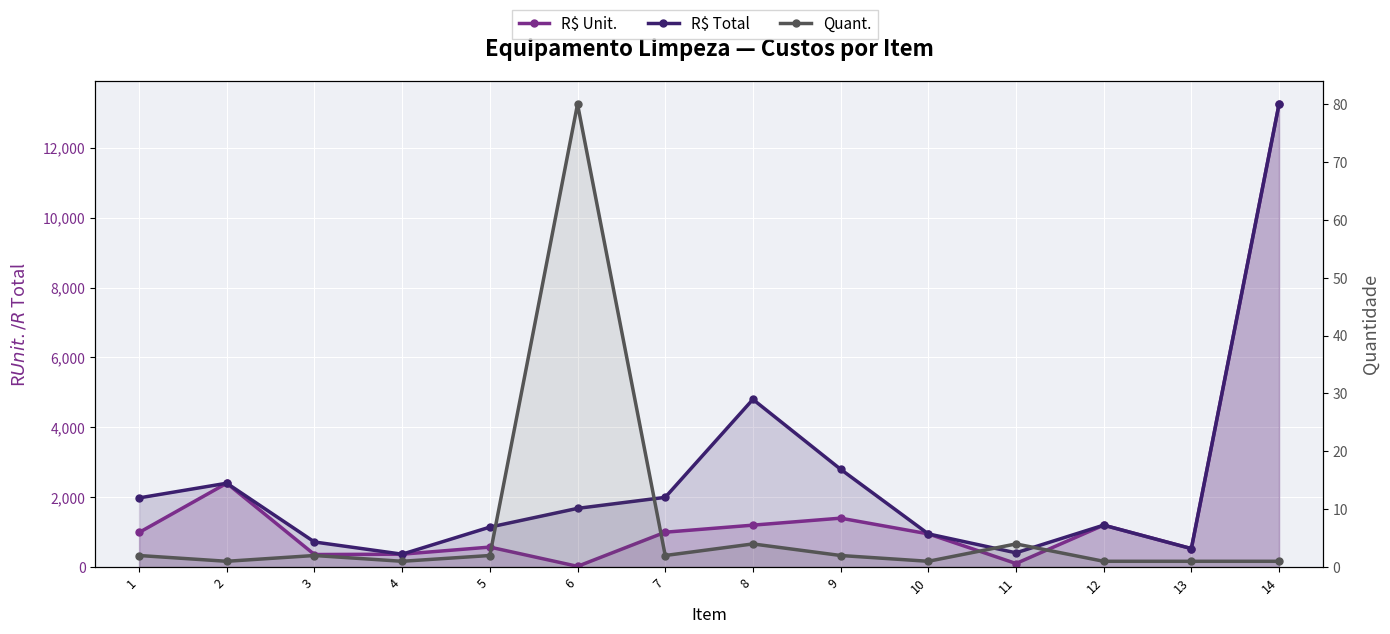

Where is Quant. nearest to the value 40?

8